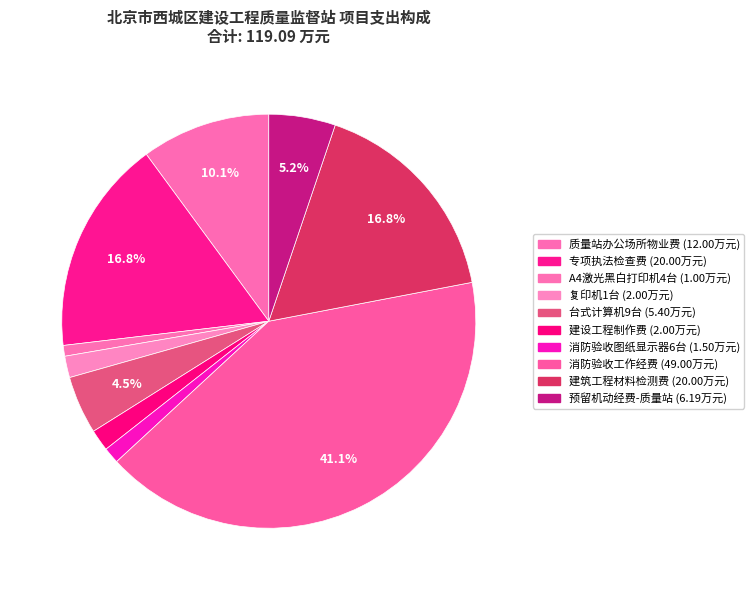

Is there any slice that represents more than half of the pie?

No